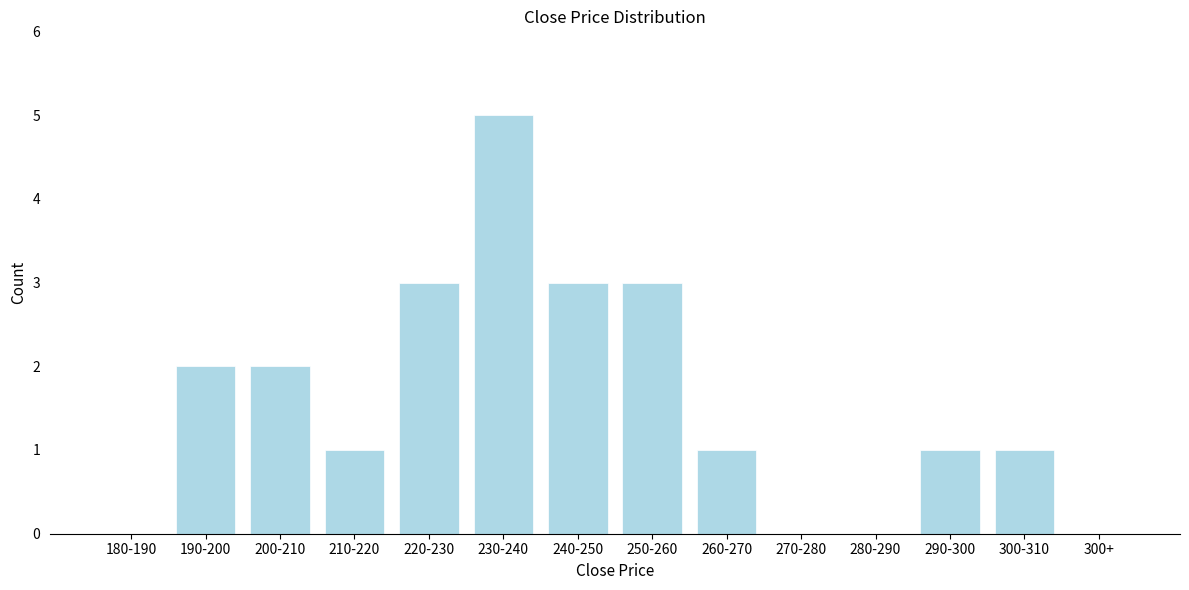

Reading left to right, what are all the values shown in this chart?

180-190=0	190-200=2	200-210=2	210-220=1	220-230=3	230-240=5	240-250=3	250-260=3	260-270=1	270-280=0	280-290=0	290-300=1	300-310=1	300+=0